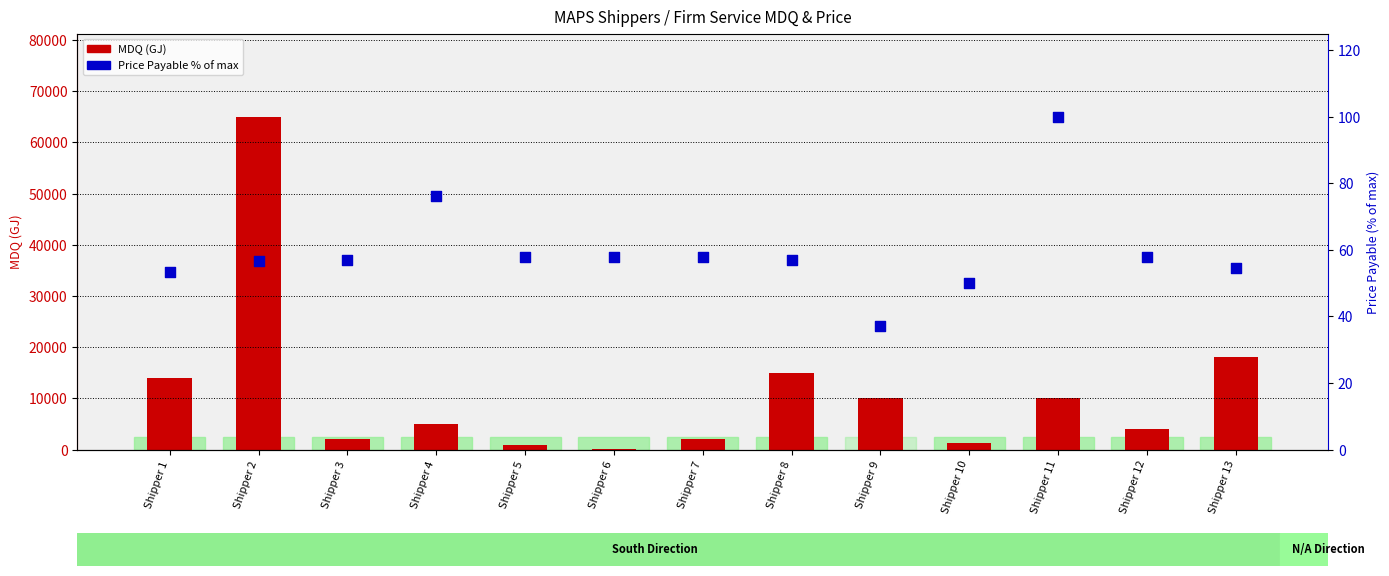

Which series has the largest total across all categories?

MDQ (GJ)